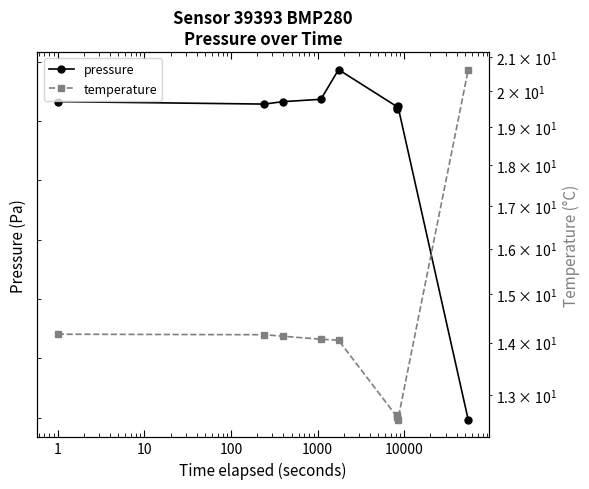

At how many categories does at least one series exceed 43740?

9